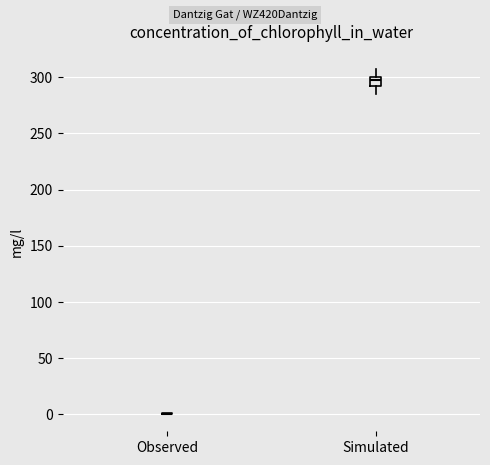

Where does the lower whisker of the box for Simulated end on the y-axis? The values are not printed on the chart, so give them approximately, as read against the axis.

285